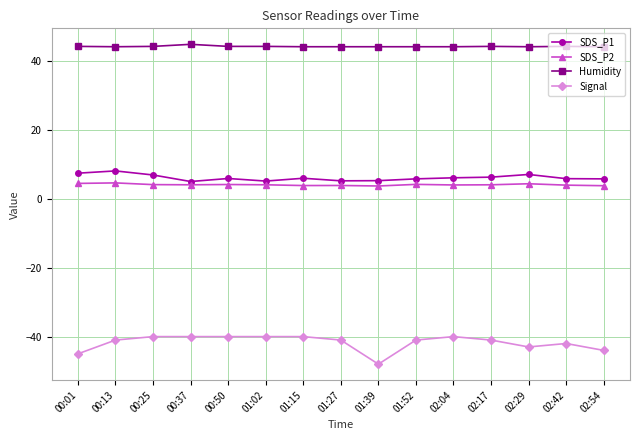

At how many categories does at least one series exceed 20?

15